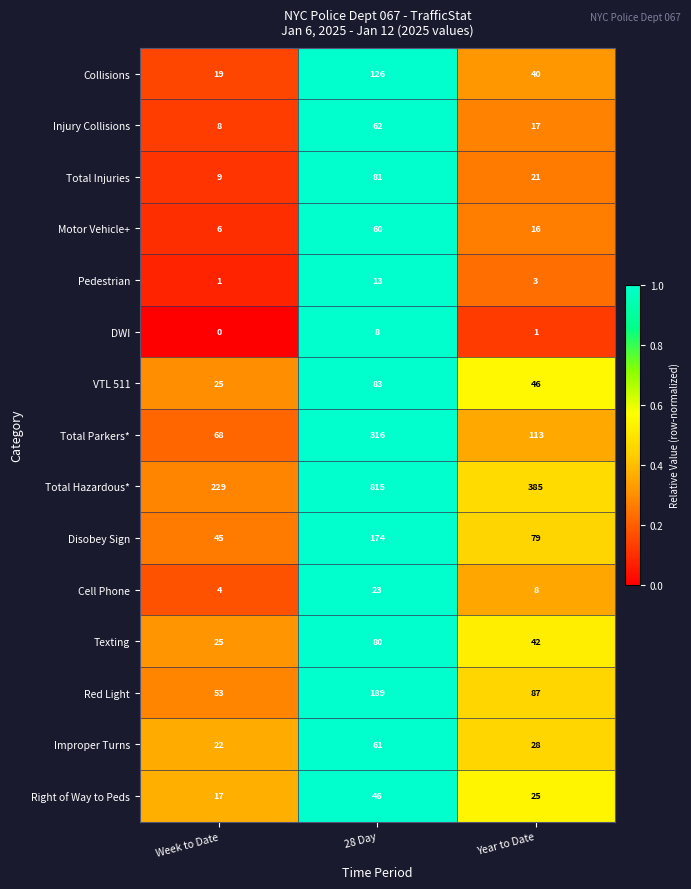

Is it true that Injury Collisions equals 17 at Year to Date?

True